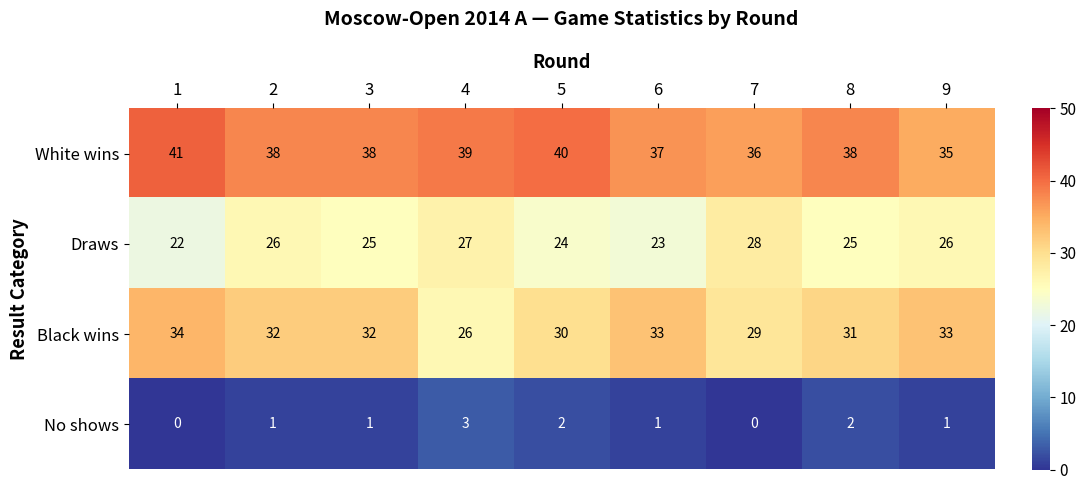

What is the total value across all series at 1?

97